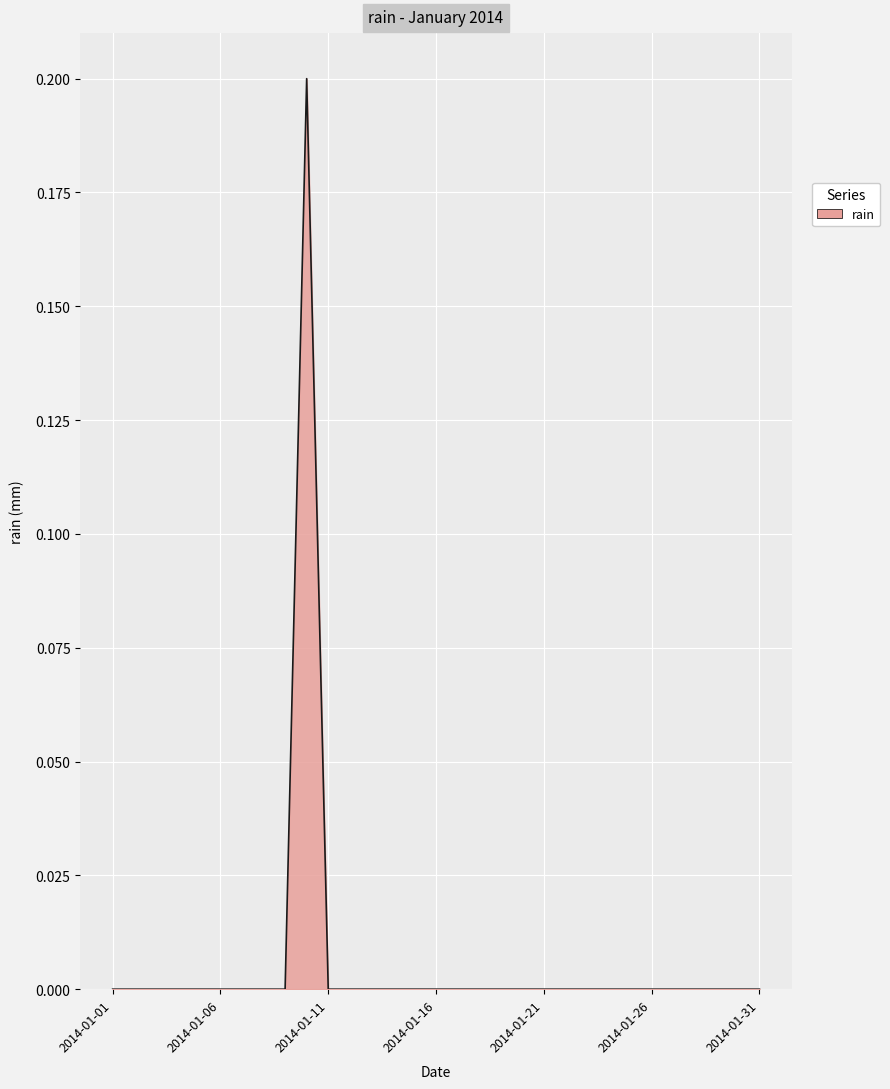

Count the number of categories in the chart.

31